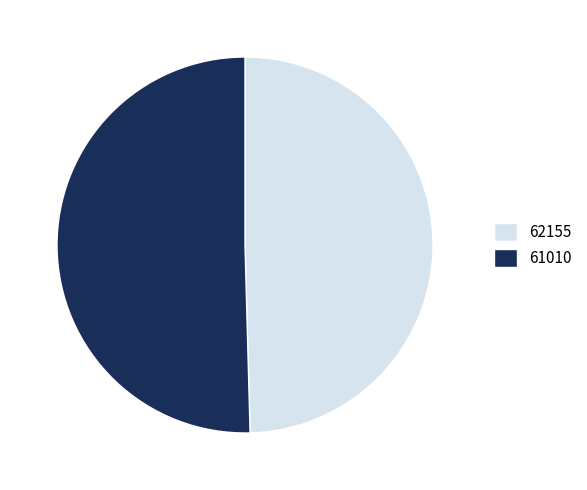

Which category has the smallest portion of the pie?

62155